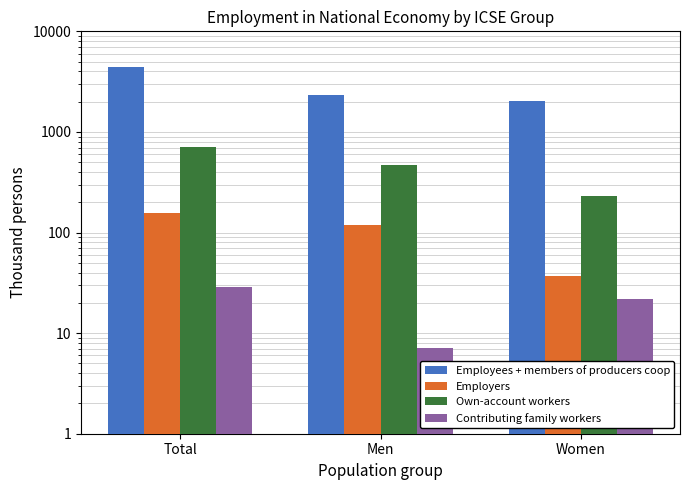

What is the difference between the second highest and minimum values in the Employees + members of producers coop series?

300.6